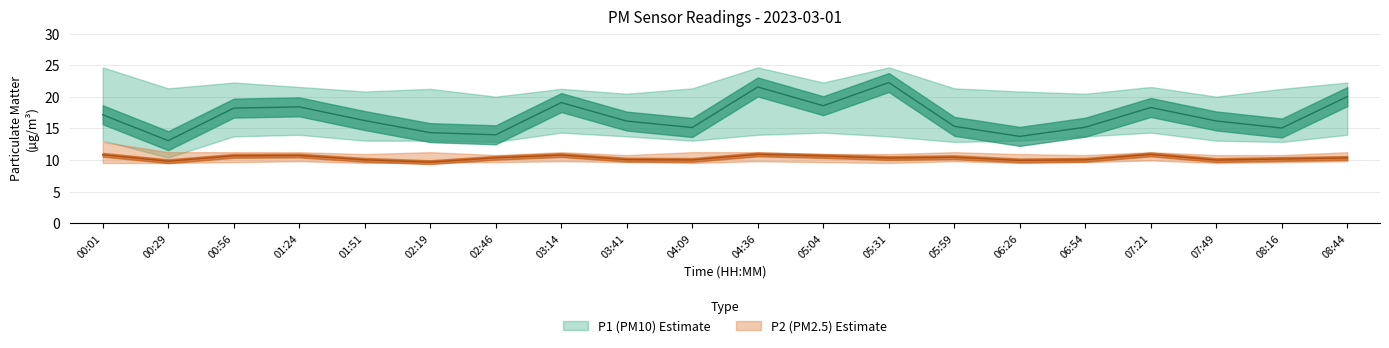

Which category has the highest value in the P1_lower series?

03:14